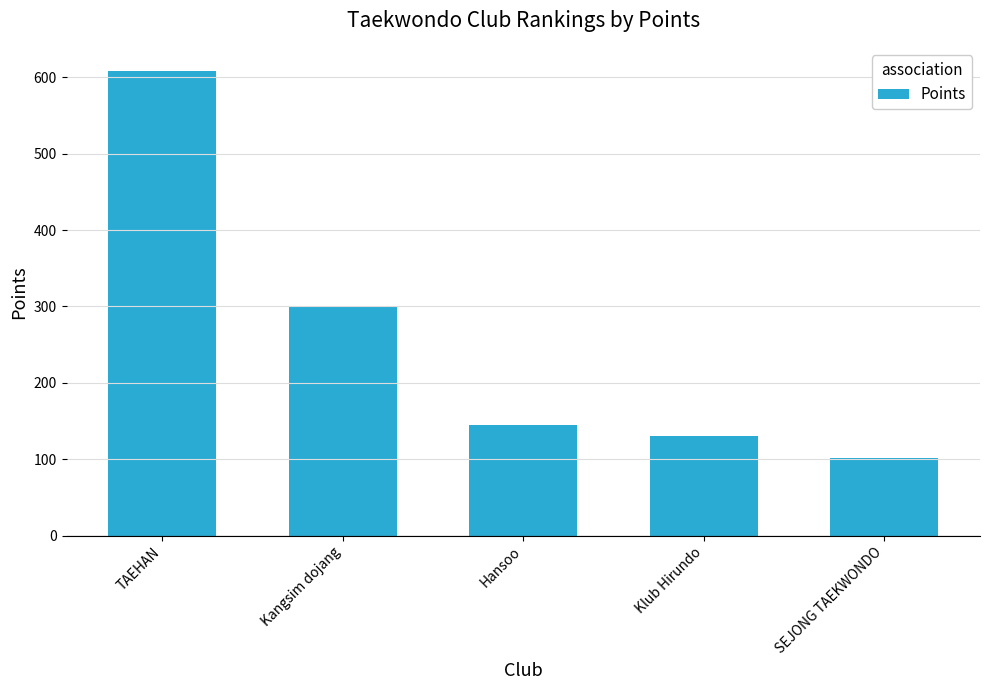

What is the change in value from TAEHAN to Hansoo?

-463